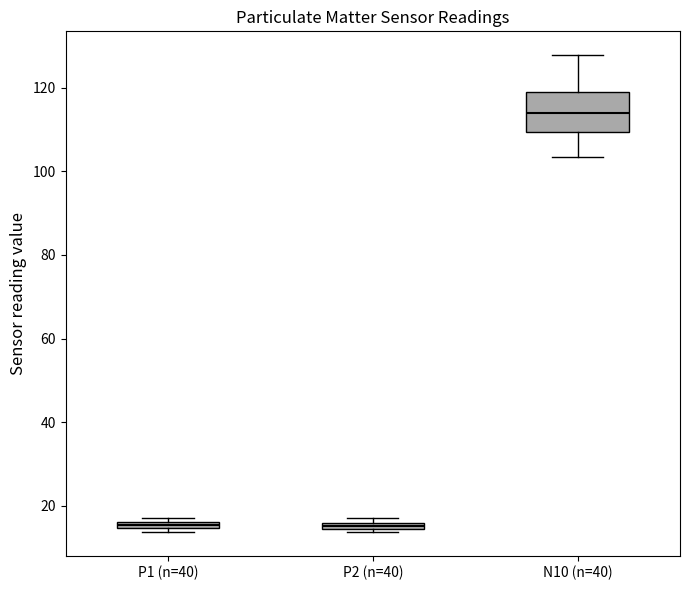

Which box is the tallest, from its lower edge to its upper edge?

N10 (n=40)